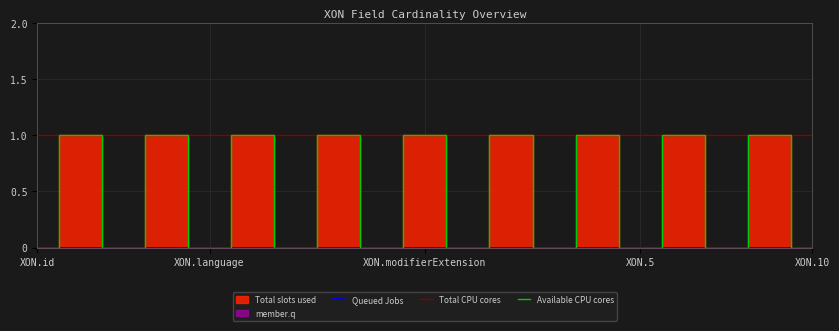

True or false: Available CPU cores has a value of 0 at XON.10.

True